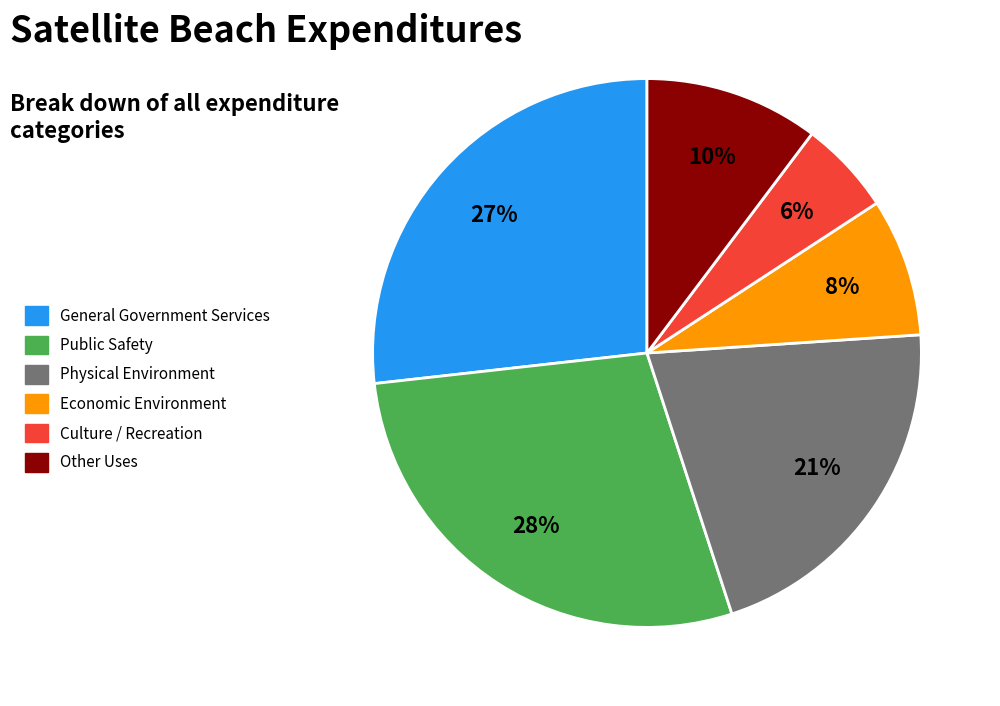

Count the number of slices in the pie.

6